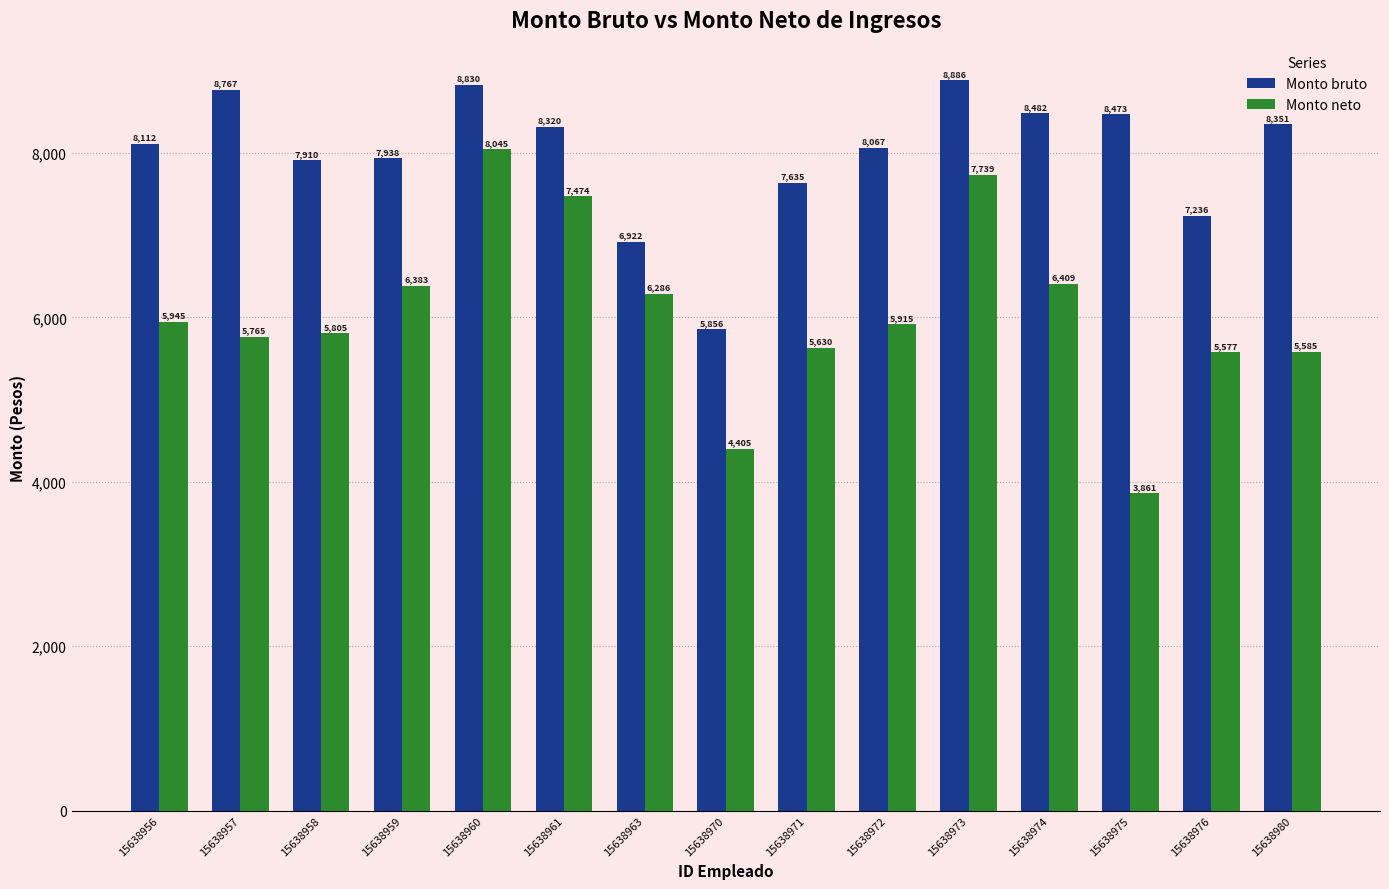

What is the difference between the second highest and second lowest values in the Monto bruto series?

1907.9